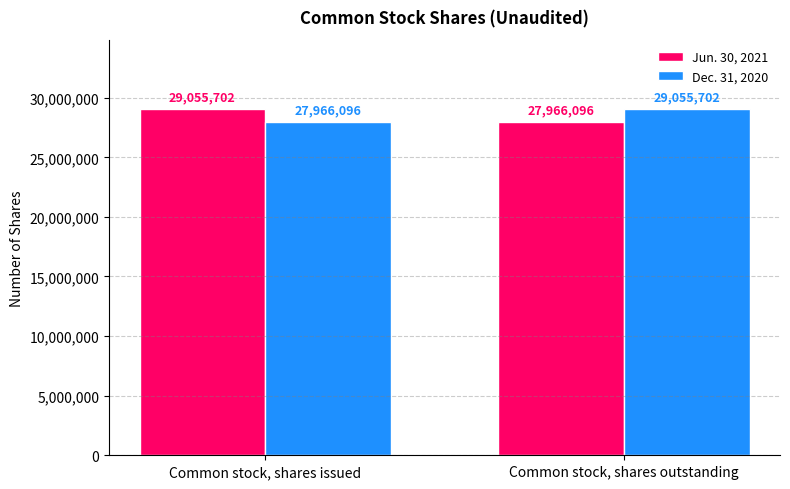

What is the sum of all Jun. 30, 2021 values?

57021798